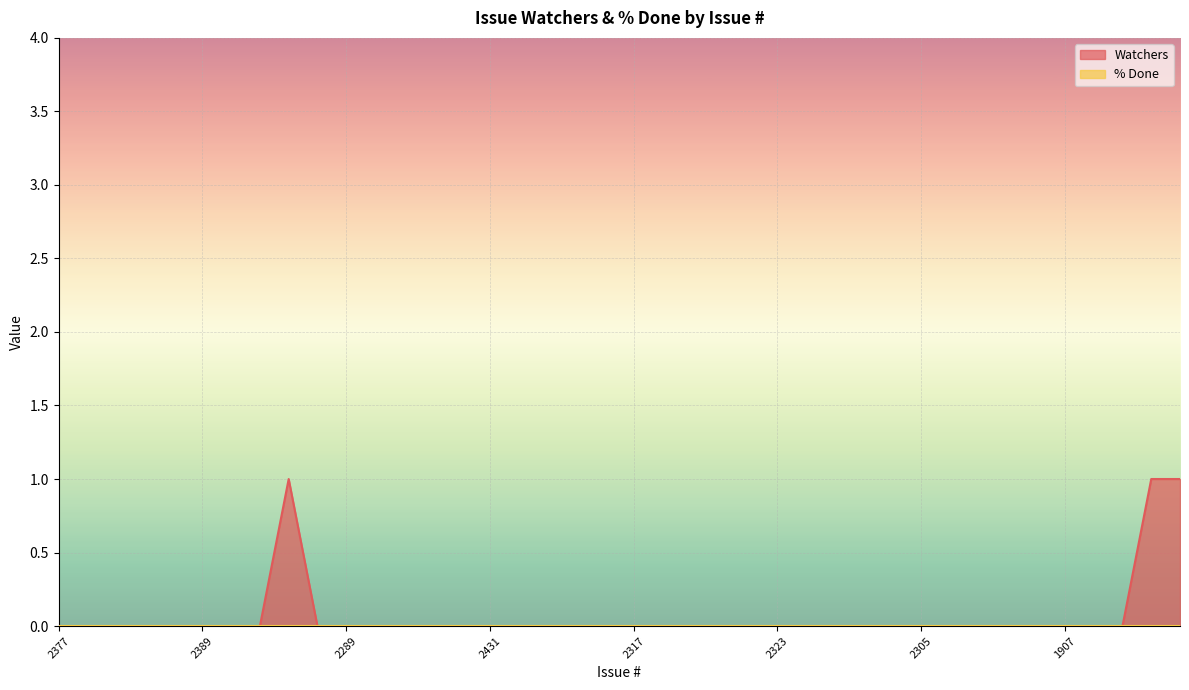

Between 1899 and 2400, which is larger?

1899